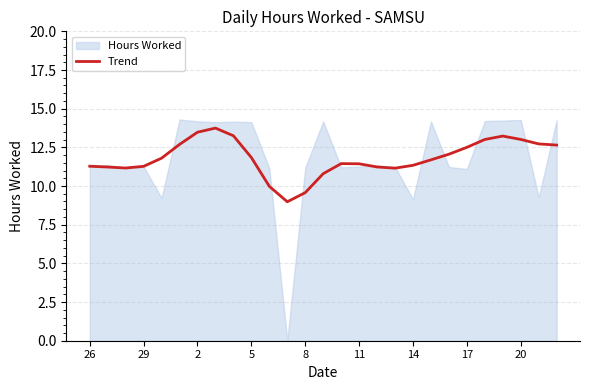

True or false: Trend has a value of 16.3 at 17.

False